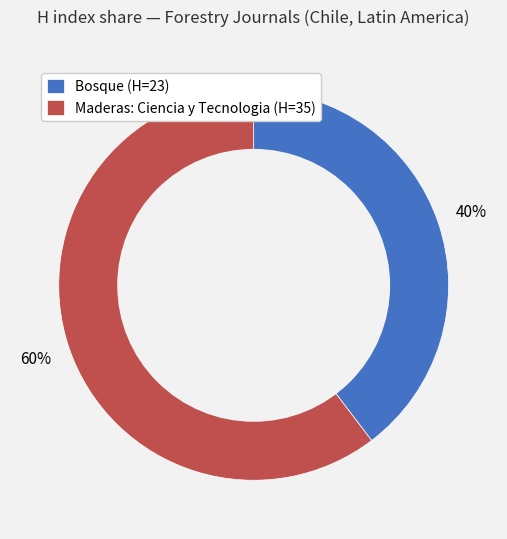

Which slice represents more than half of the pie?

Maderas: Ciencia y Tecnologia